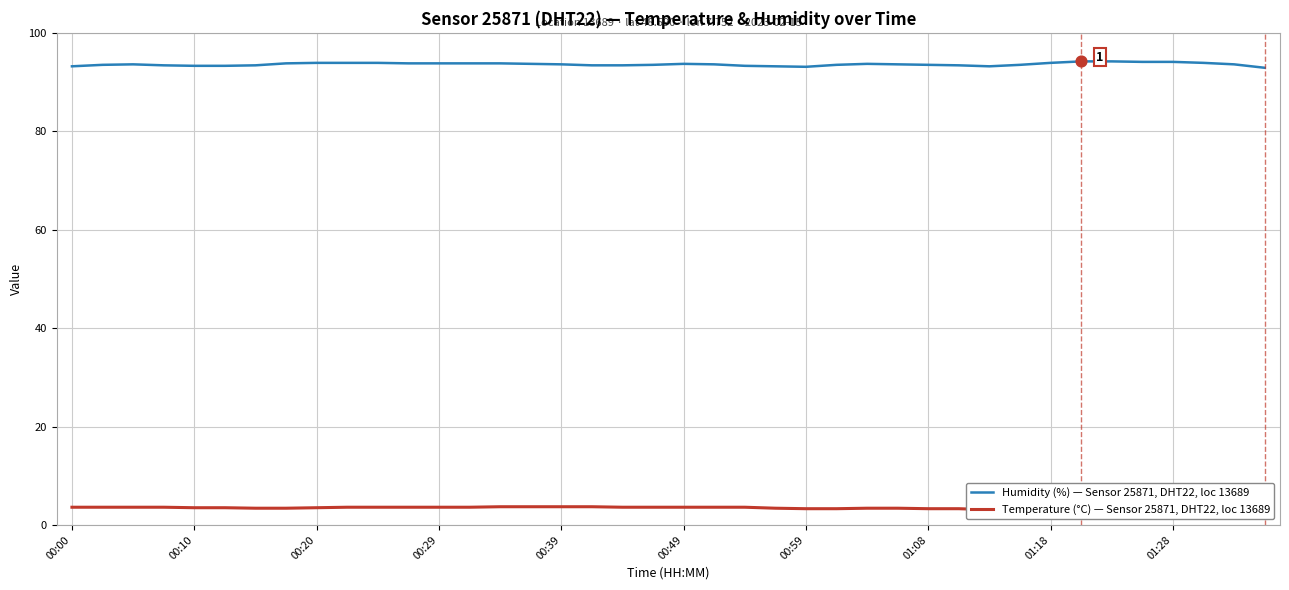

What are all the series names shown in the legend?

Humidity (%) — Sensor 25871, DHT22, loc 13689, Temperature (°C) — Sensor 25871, DHT22, loc 13689